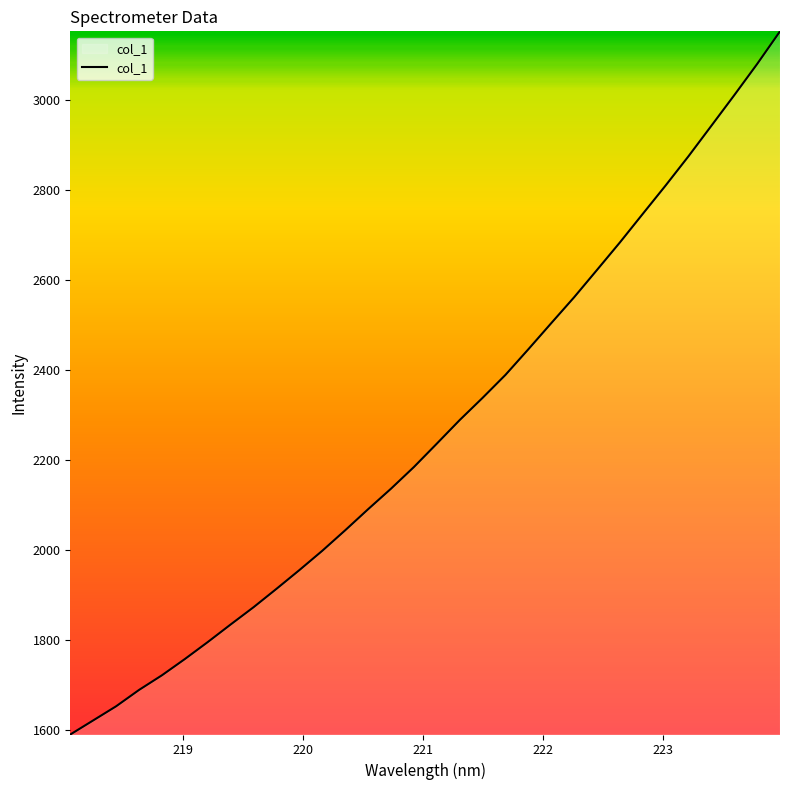

What is the minimum value shown in the chart?

1589.5